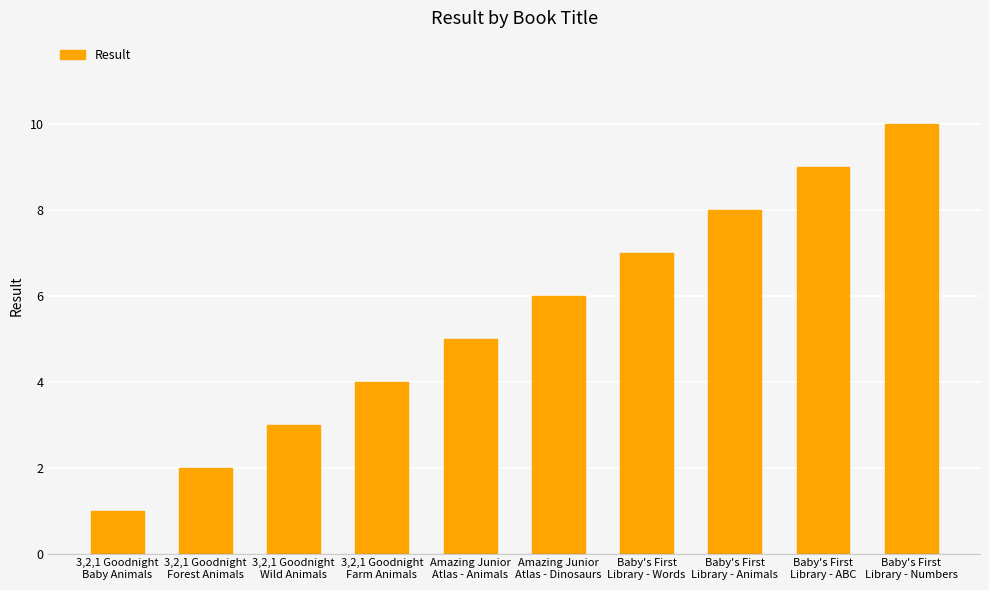

Reading left to right, list all the values displayed in this chart.

3,2,1 Goodnight
Baby Animals=1	3,2,1 Goodnight
Forest Animals=2	3,2,1 Goodnight
Wild Animals=3	3,2,1 Goodnight
Farm Animals=4	Amazing Junior
Atlas - Animals=5	Amazing Junior
Atlas - Dinosaurs=6	Baby's First
Library - Words=7	Baby's First
Library - Animals=8	Baby's First
Library - ABC=9	Baby's First
Library - Numbers=10